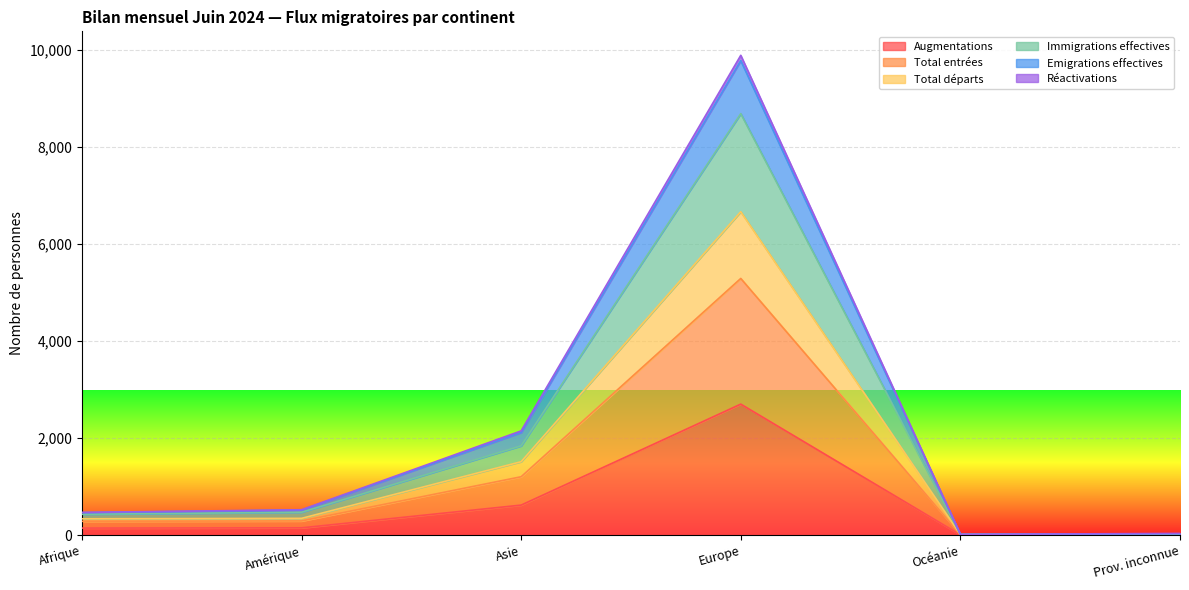

Rank the series at Prov. inconnue from lowest to highest value.

Augmentations, Total entrées, Total départs, Immigrations effectives, Réactivations, Emigrations effectives